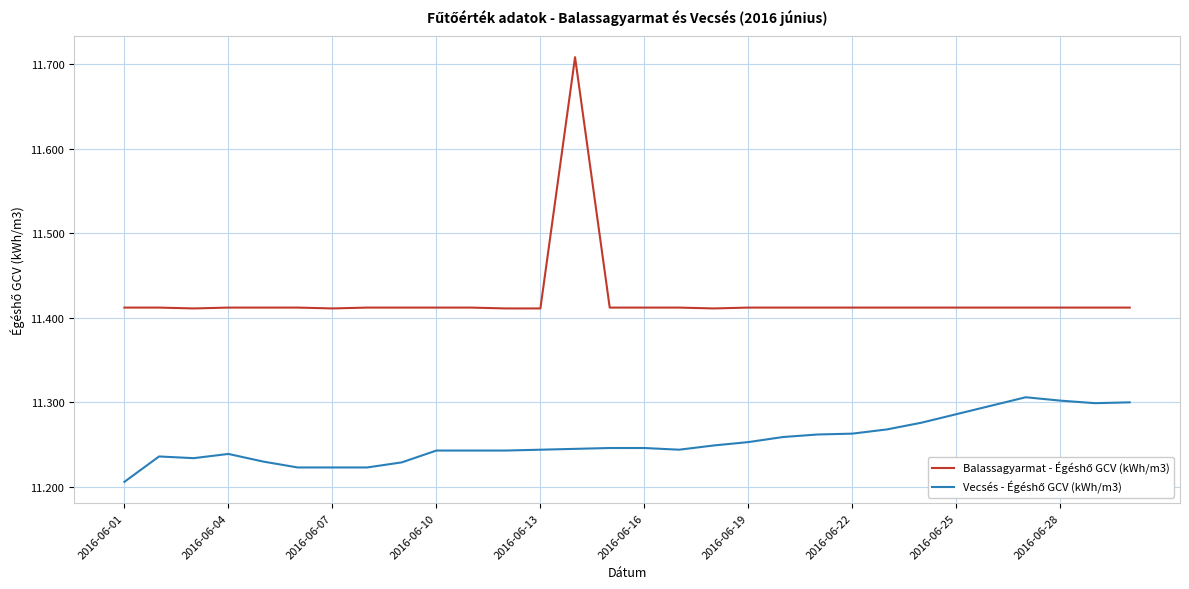

Does the chart have visible grid lines?

Yes